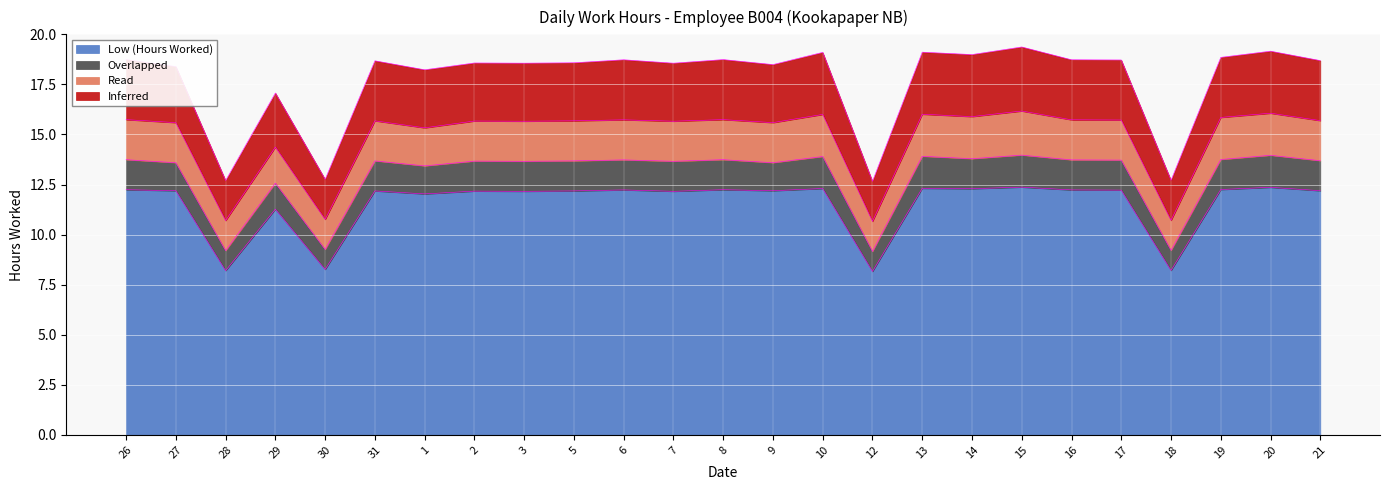

Which series changed the most between 7 and 17?

Overlapped